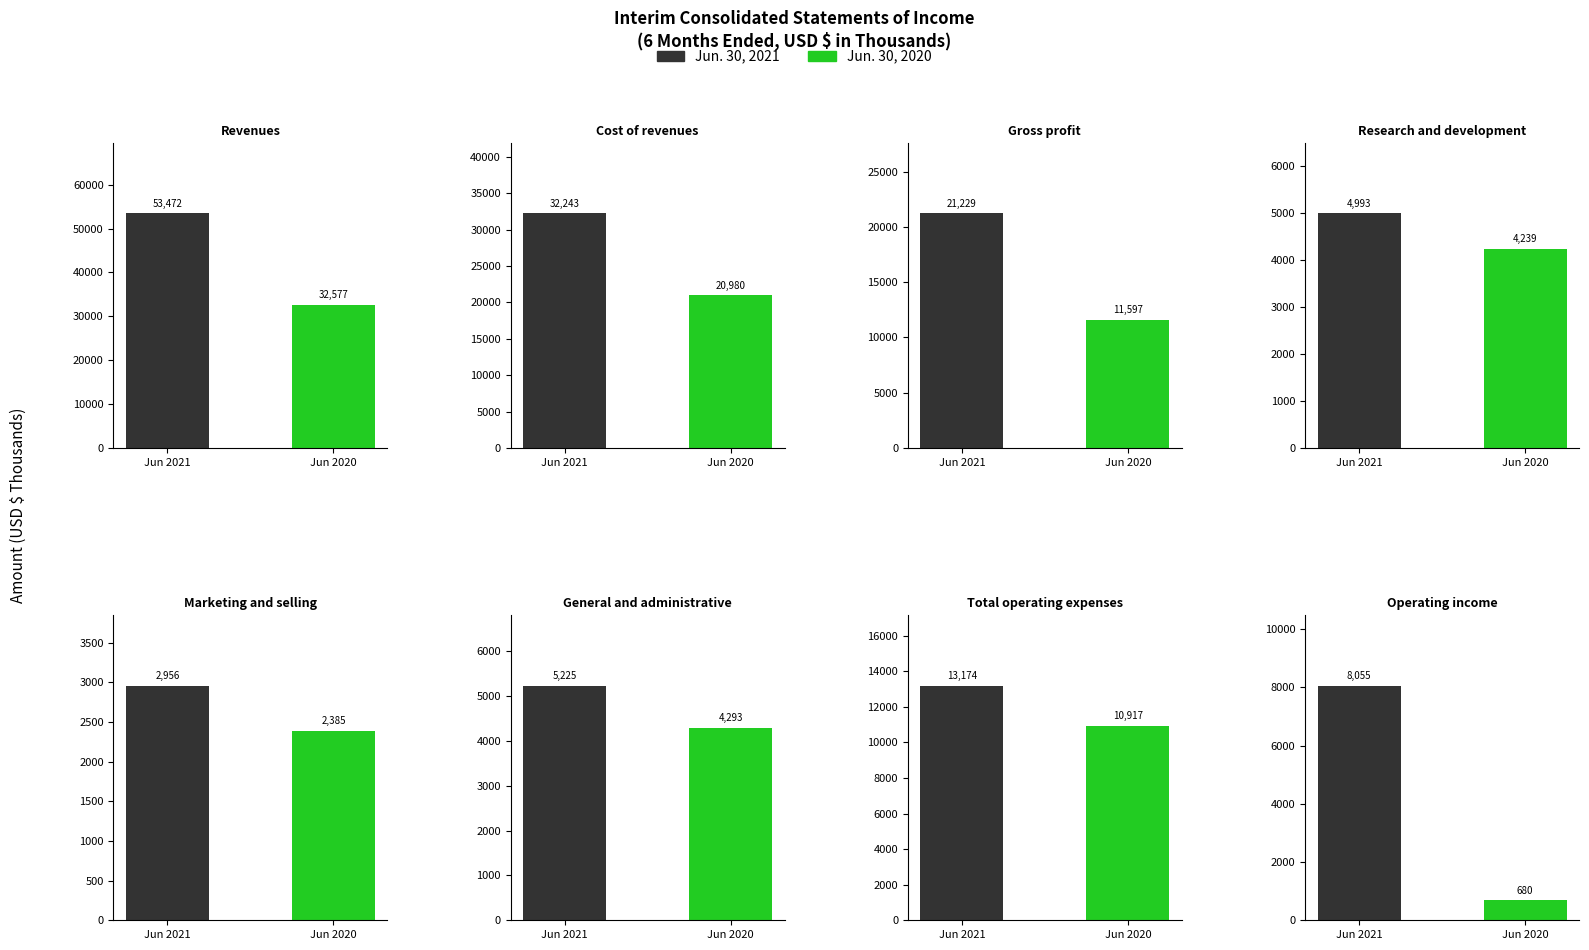

Which series has the largest total across all categories?

Jun. 30, 2021